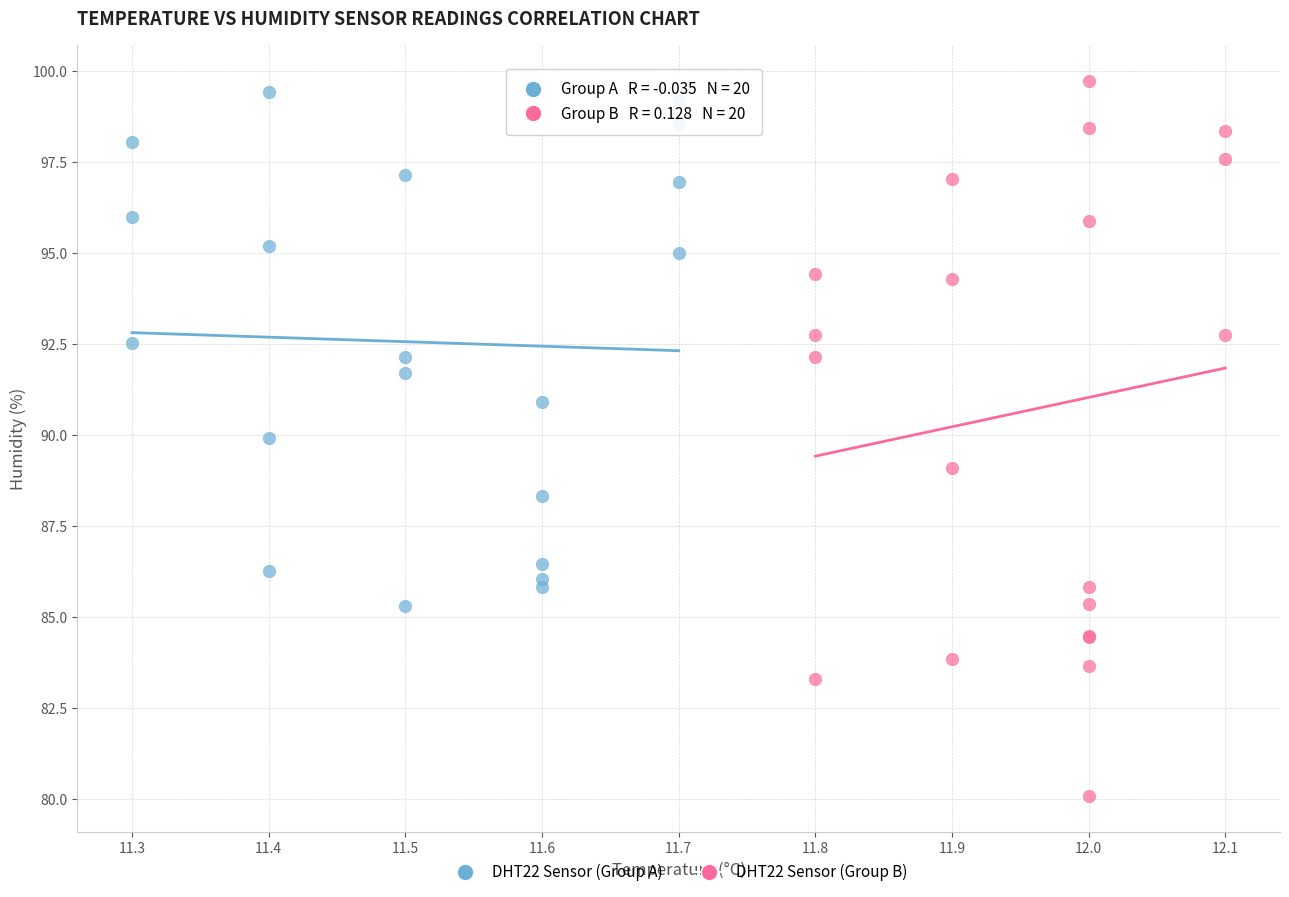

Which series reaches the minimum Y coordinate?

DHT22 Sensor (Group B)